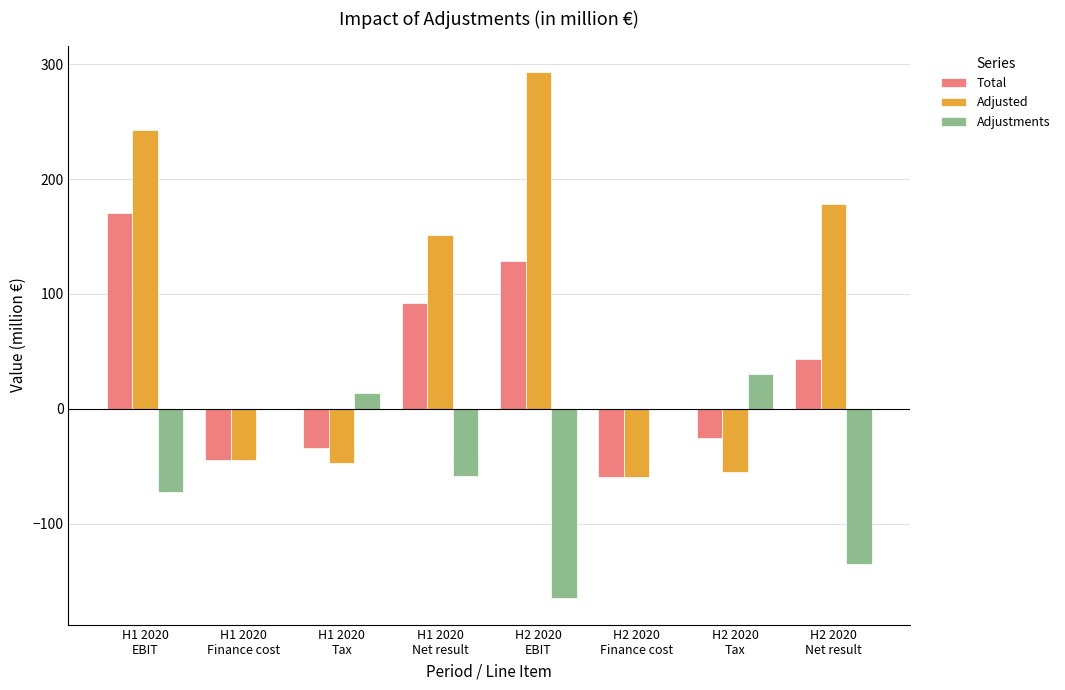

Which category has the highest value in the Total series?

H1 2020
EBIT